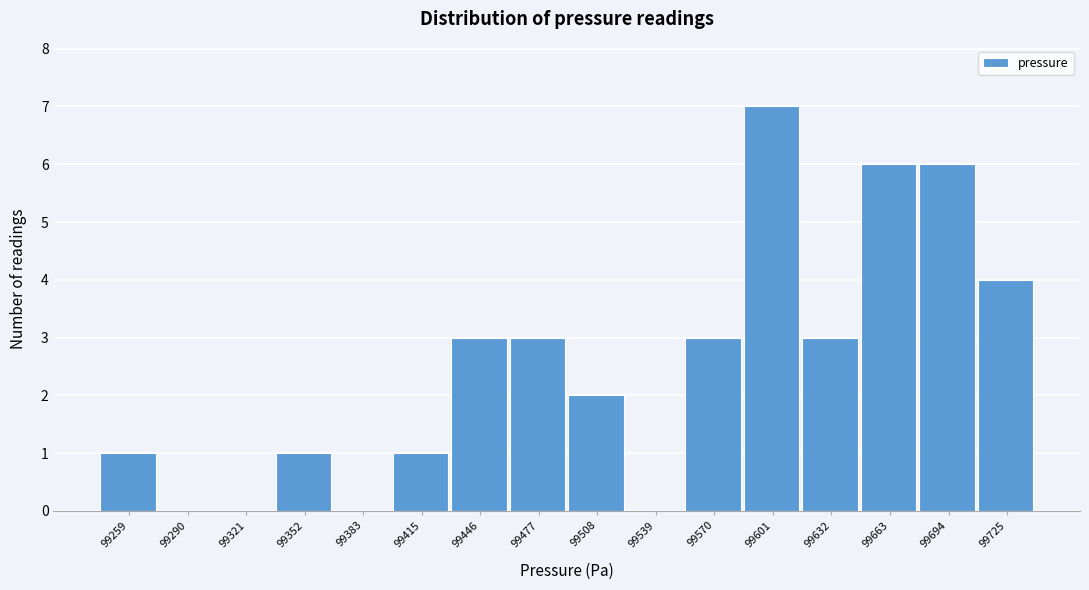

Reading left to right, extract all data points from this chart.

99259=1	99290=0	99321=0	99352=1	99383=0	99415=1	99446=3	99477=3	99508=2	99539=0	99570=3	99601=7	99632=3	99663=6	99694=6	99725=4